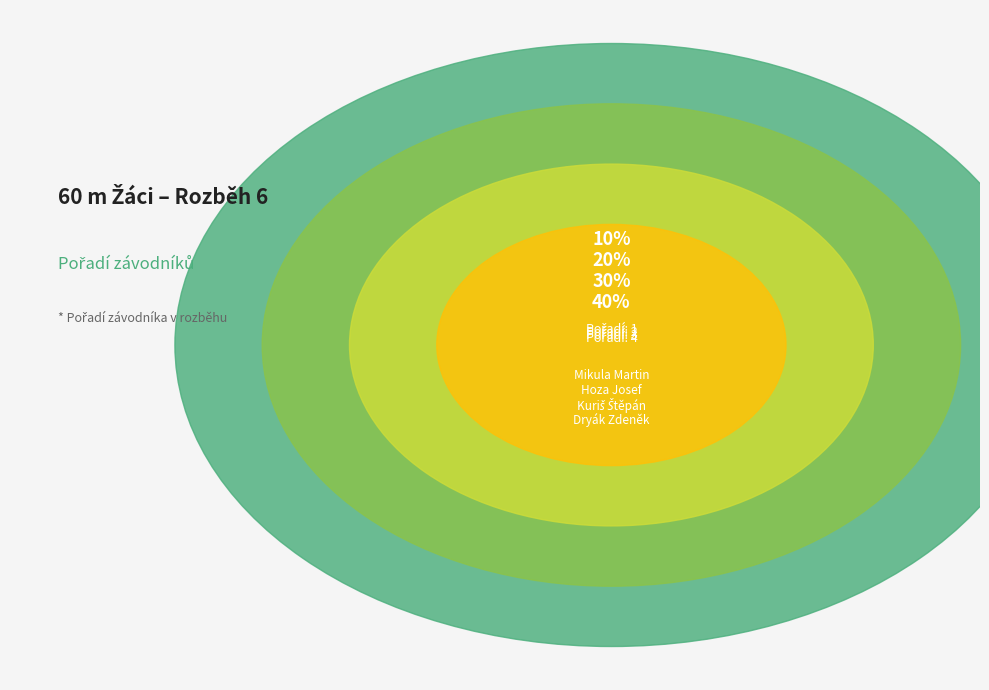

To the nearest percent, what is the combined percentage of Hoza Josef and Mikula Martin?

70%